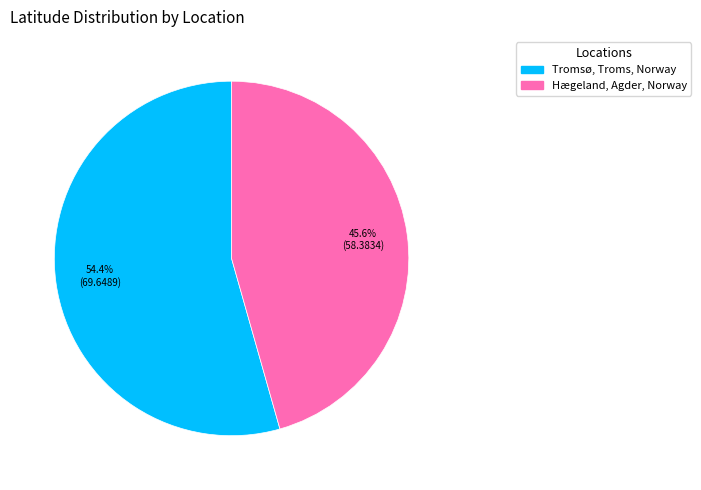

Rank the categories by value from highest to lowest.

Tromsø, Troms, Norway, Hægeland, Agder, Norway